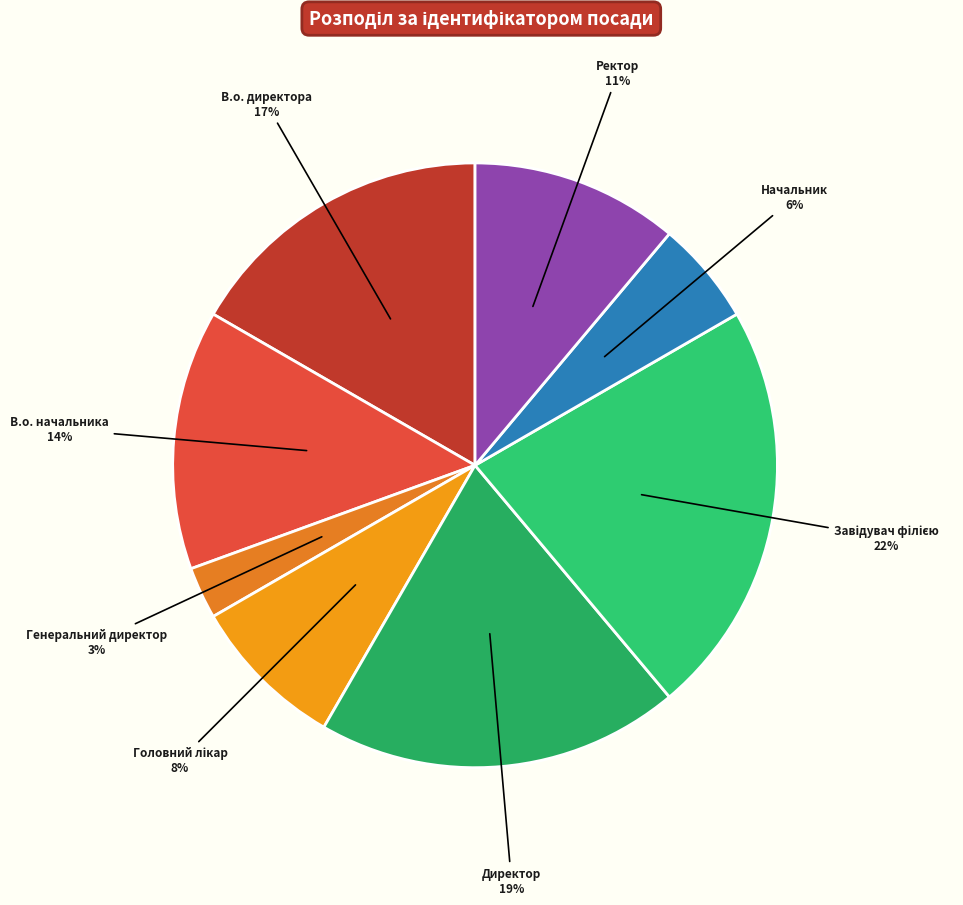

What is the smallest slice in the pie chart?

Генеральний директор